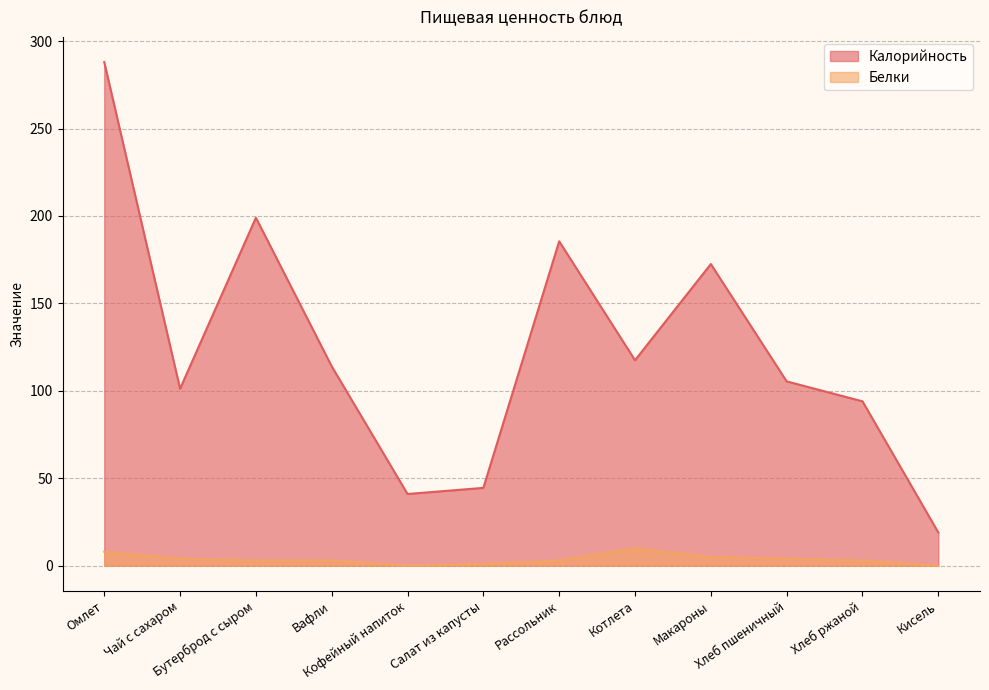

At which category is the sum across all series the highest?

Омлет